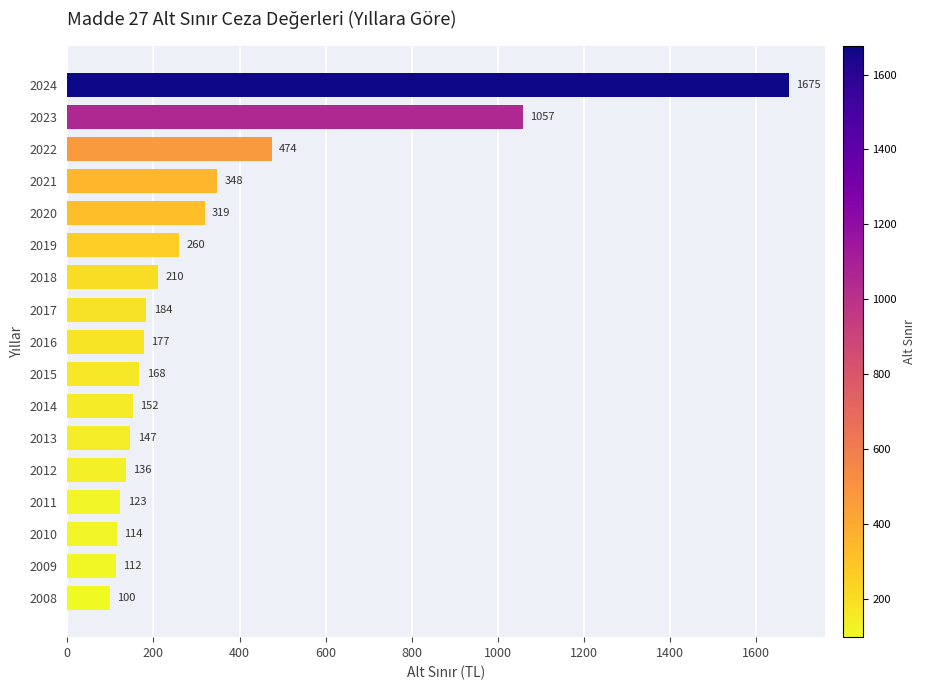

How many bars are there in total?

17